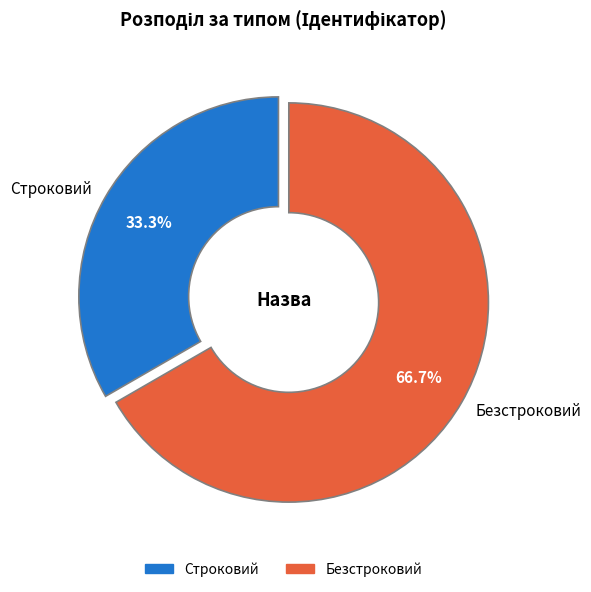

To the nearest percent, what is the difference between the Безстроковий and Строковий slice percentages?

33%